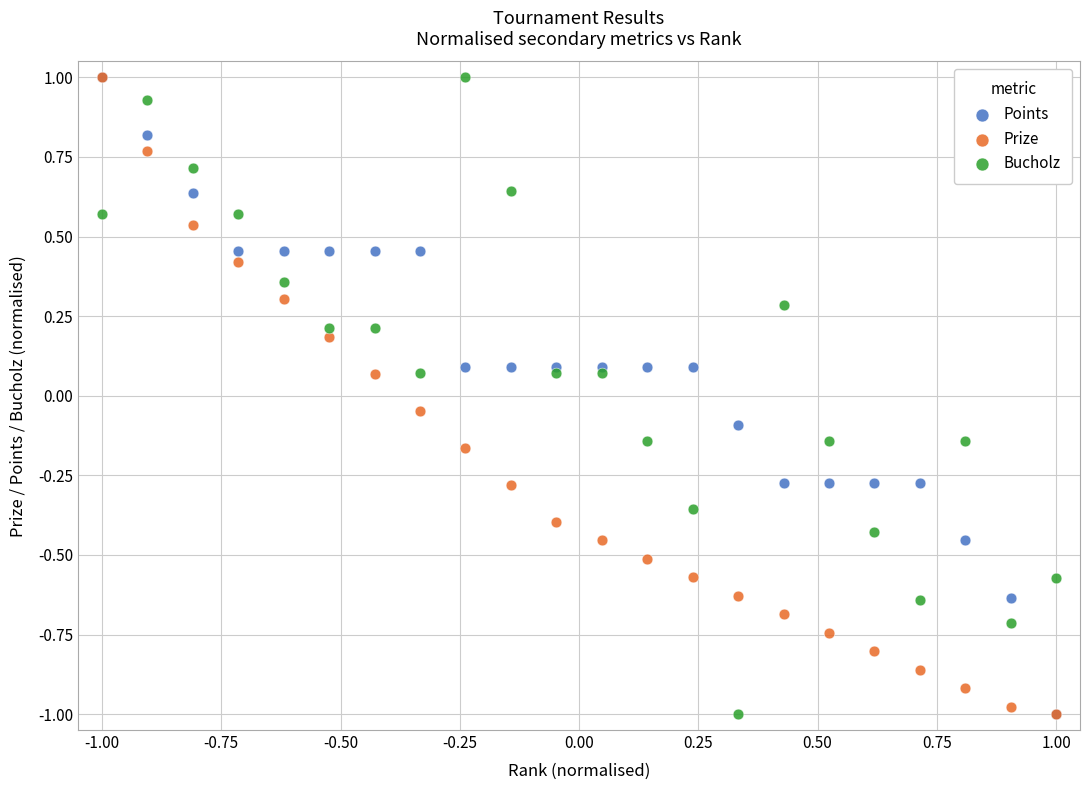

What are all the series names shown in the legend?

Points, Prize, Bucholz